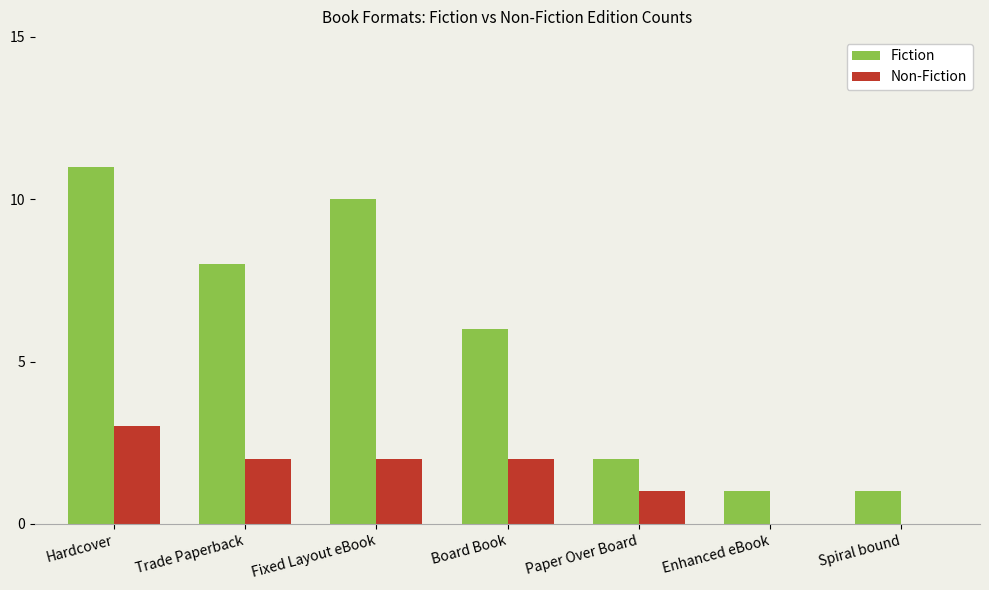

What is the maximum value shown in the chart?

11